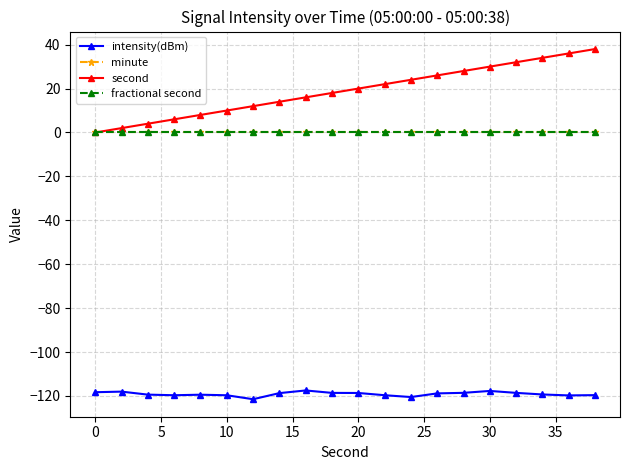

True or false: minute and second cross at least once.

False